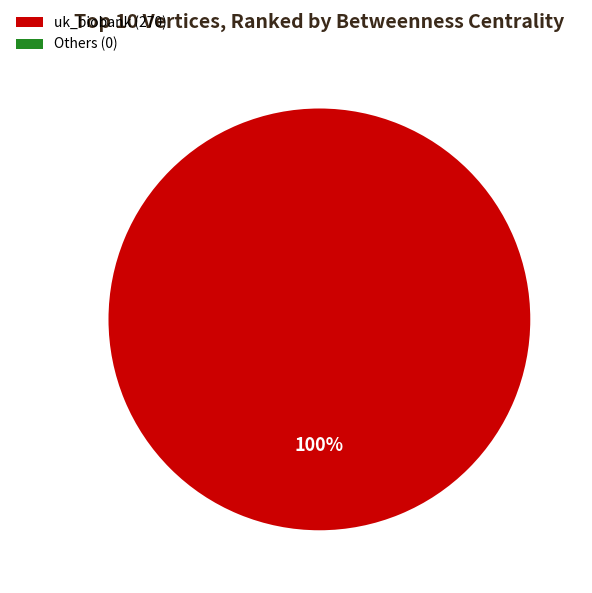

To the nearest percent, what is the difference between the largest and smallest slice percentages?

100%